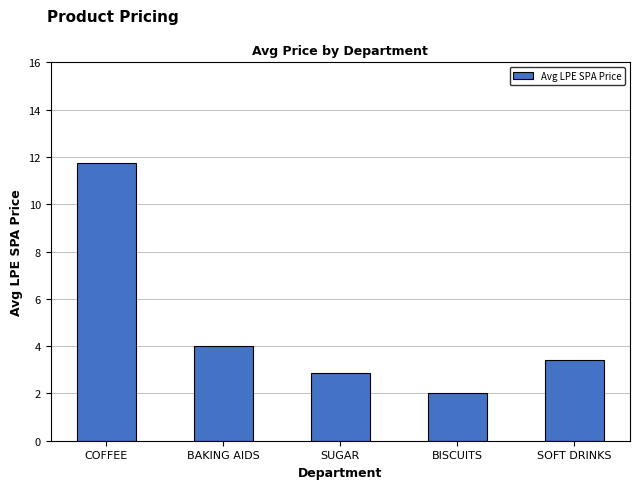

What is the label of the 4th bar from the left?

BISCUITS